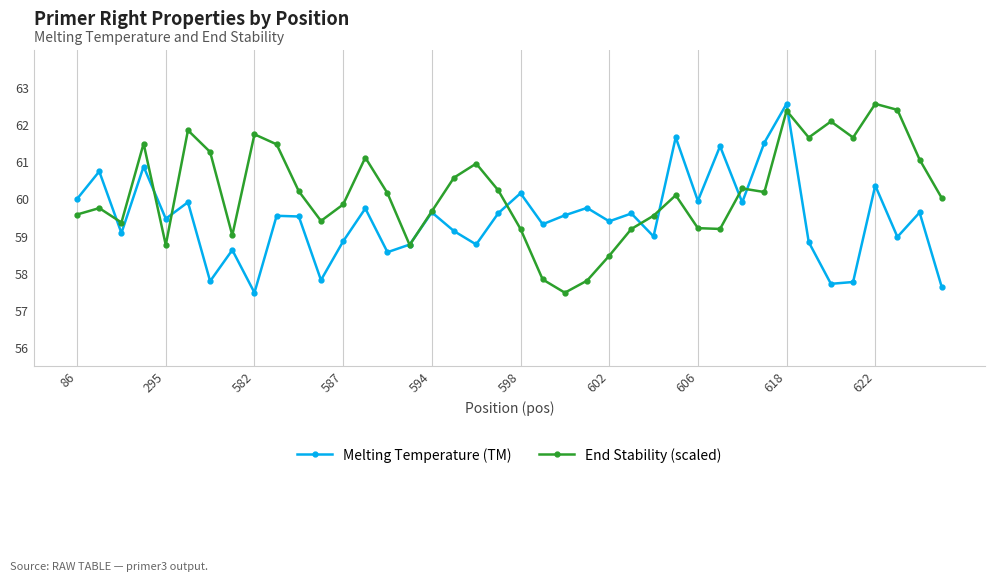

True or false: Melting Temperature (TM) has more than 0 points higher than both neighbors.

True